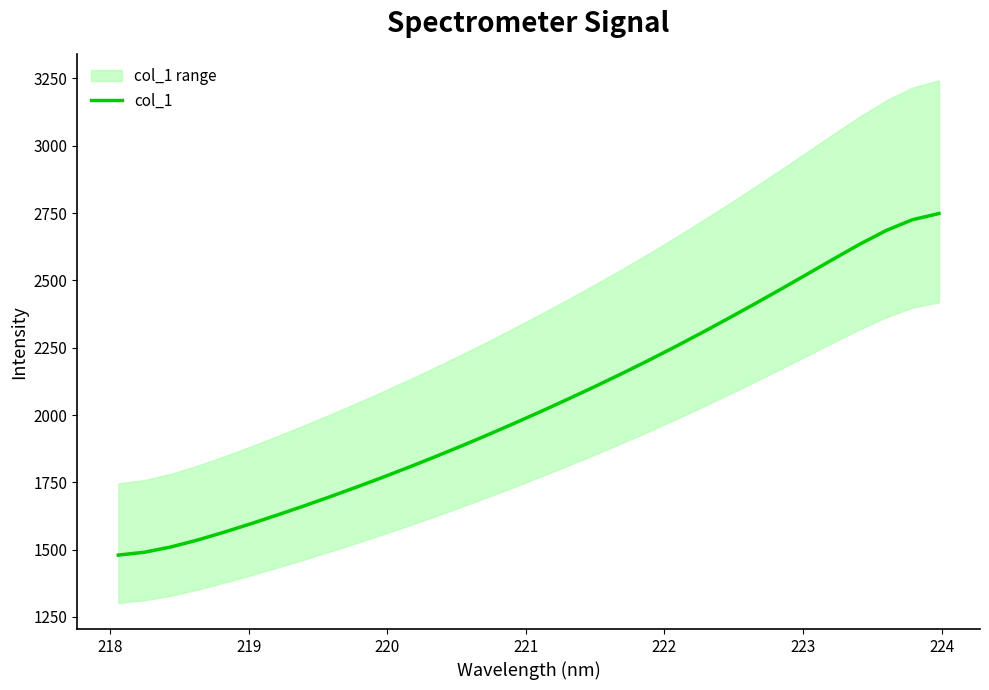

What is the maximum value for col_1?

2748.4